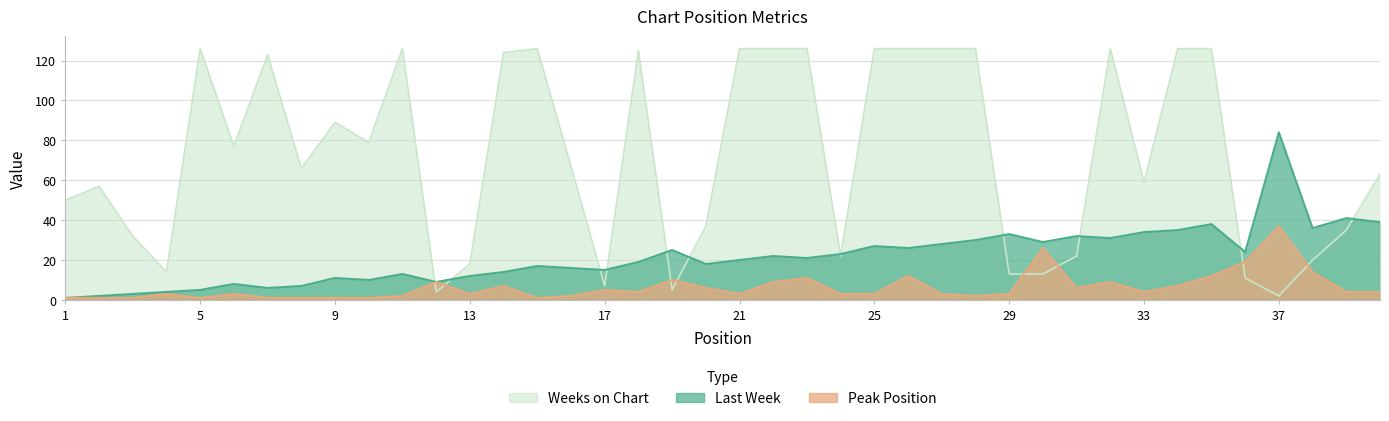

At how many categories does at least one series exceed 114?

16